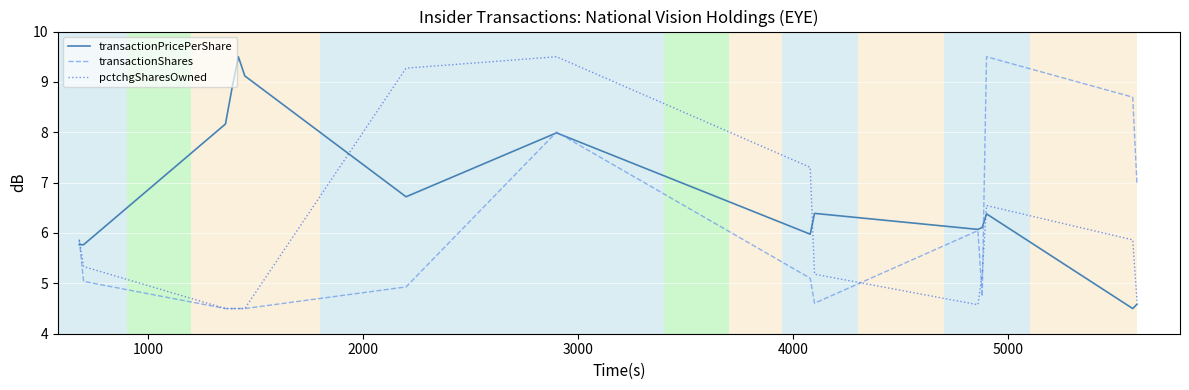

What is the minimum value for transactionShares?

4.5